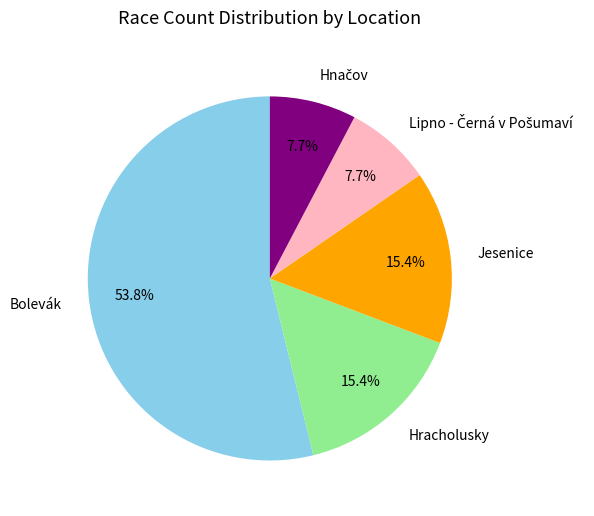

Does Jesenice represent more than half of the total?

No